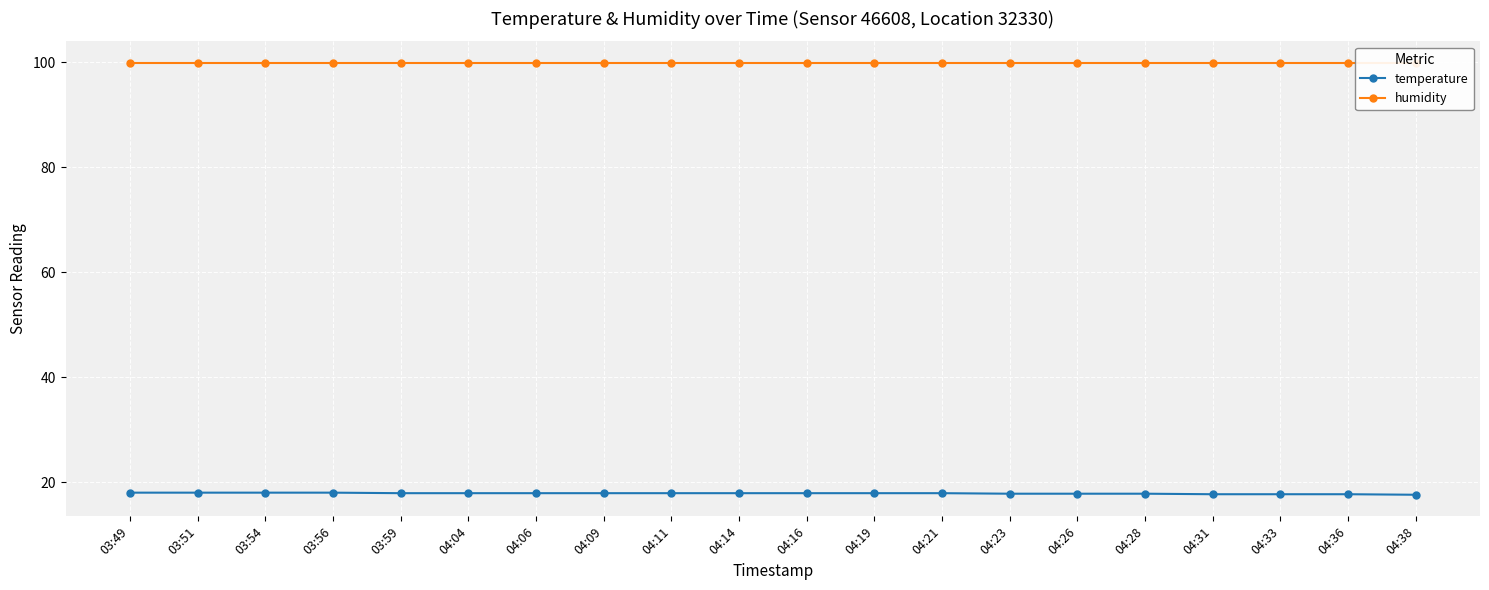

What is the label of the 16th point from the right?

03:59